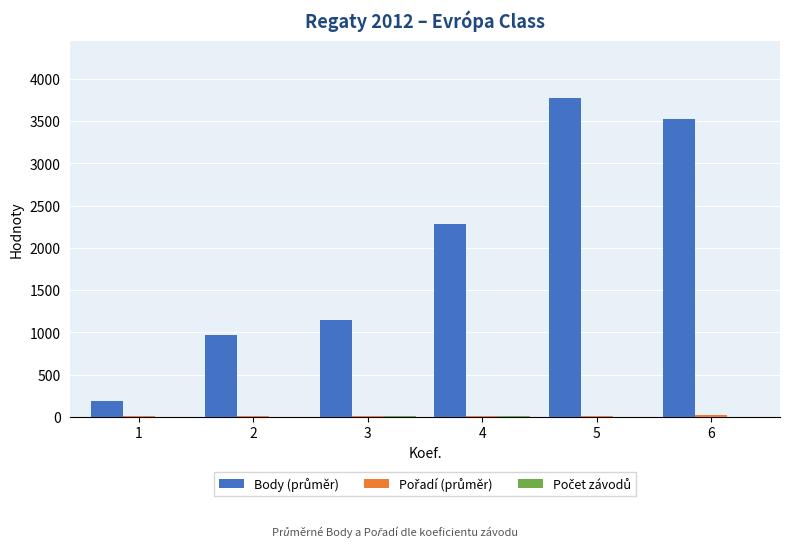

The Počet závodů series shows 3.6 at 1. True or false?

False